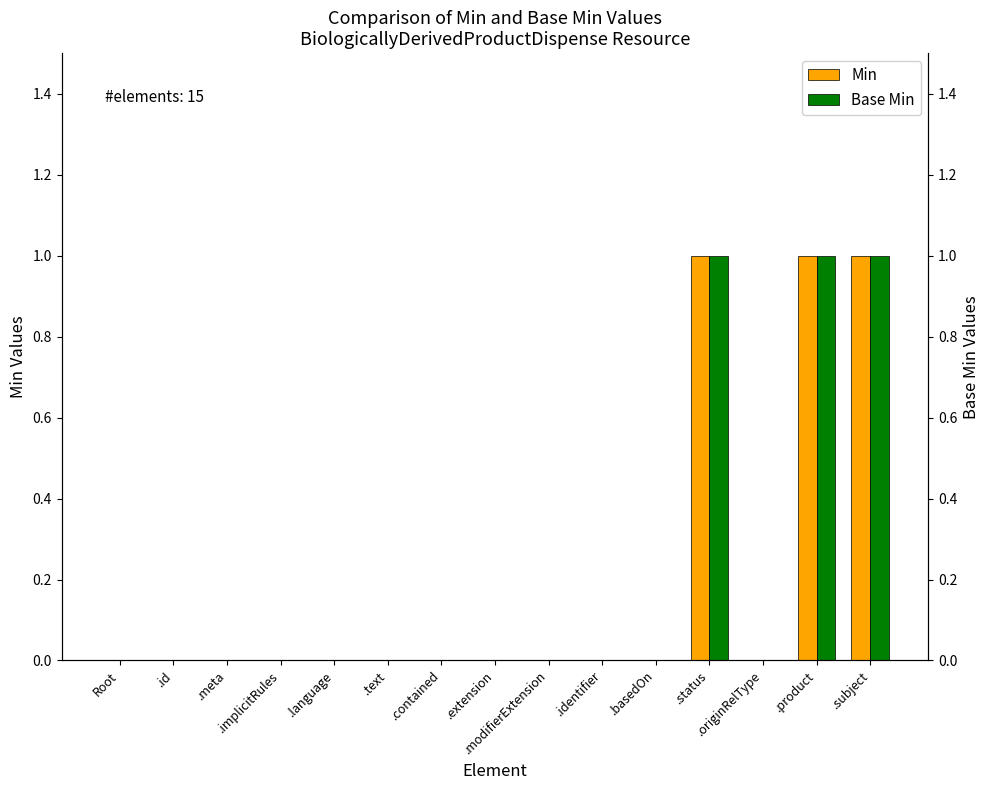

What is the maximum value for Base Min?

1